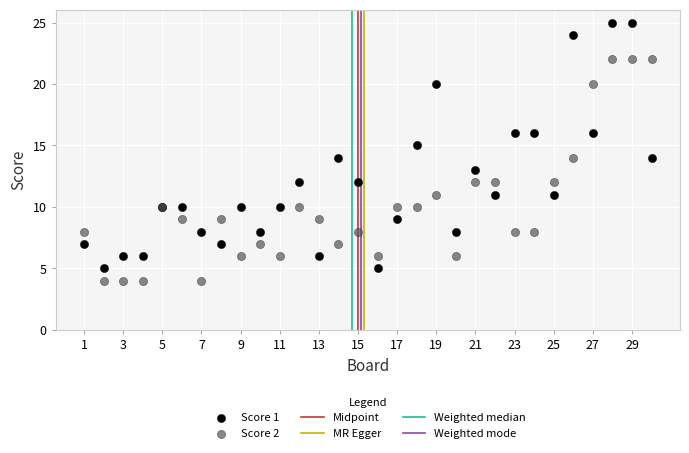

Which series reaches the maximum Y coordinate?

Score 1